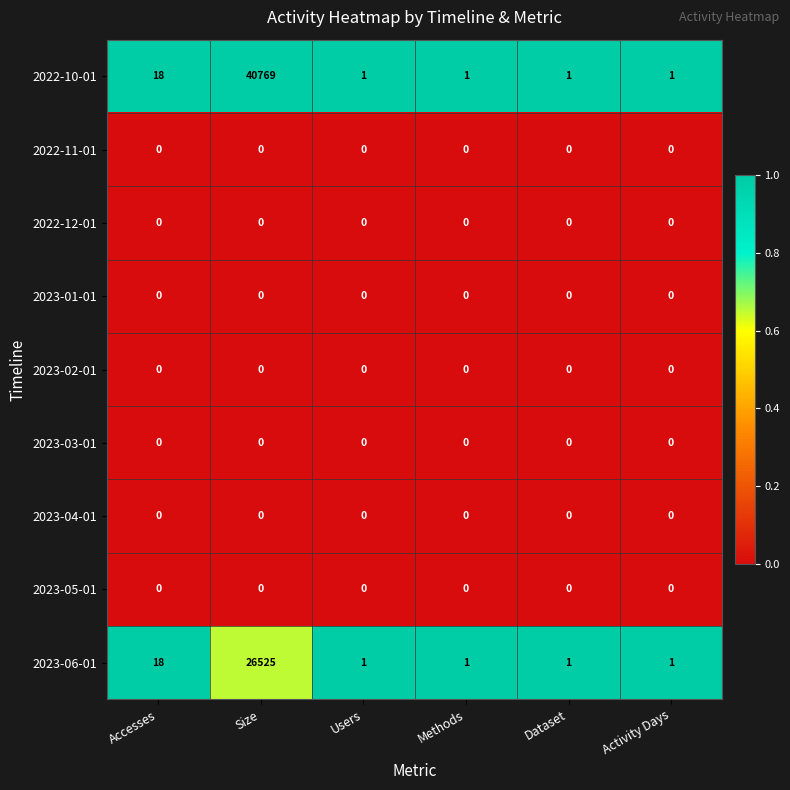

Which category has the highest value across all series?

Size